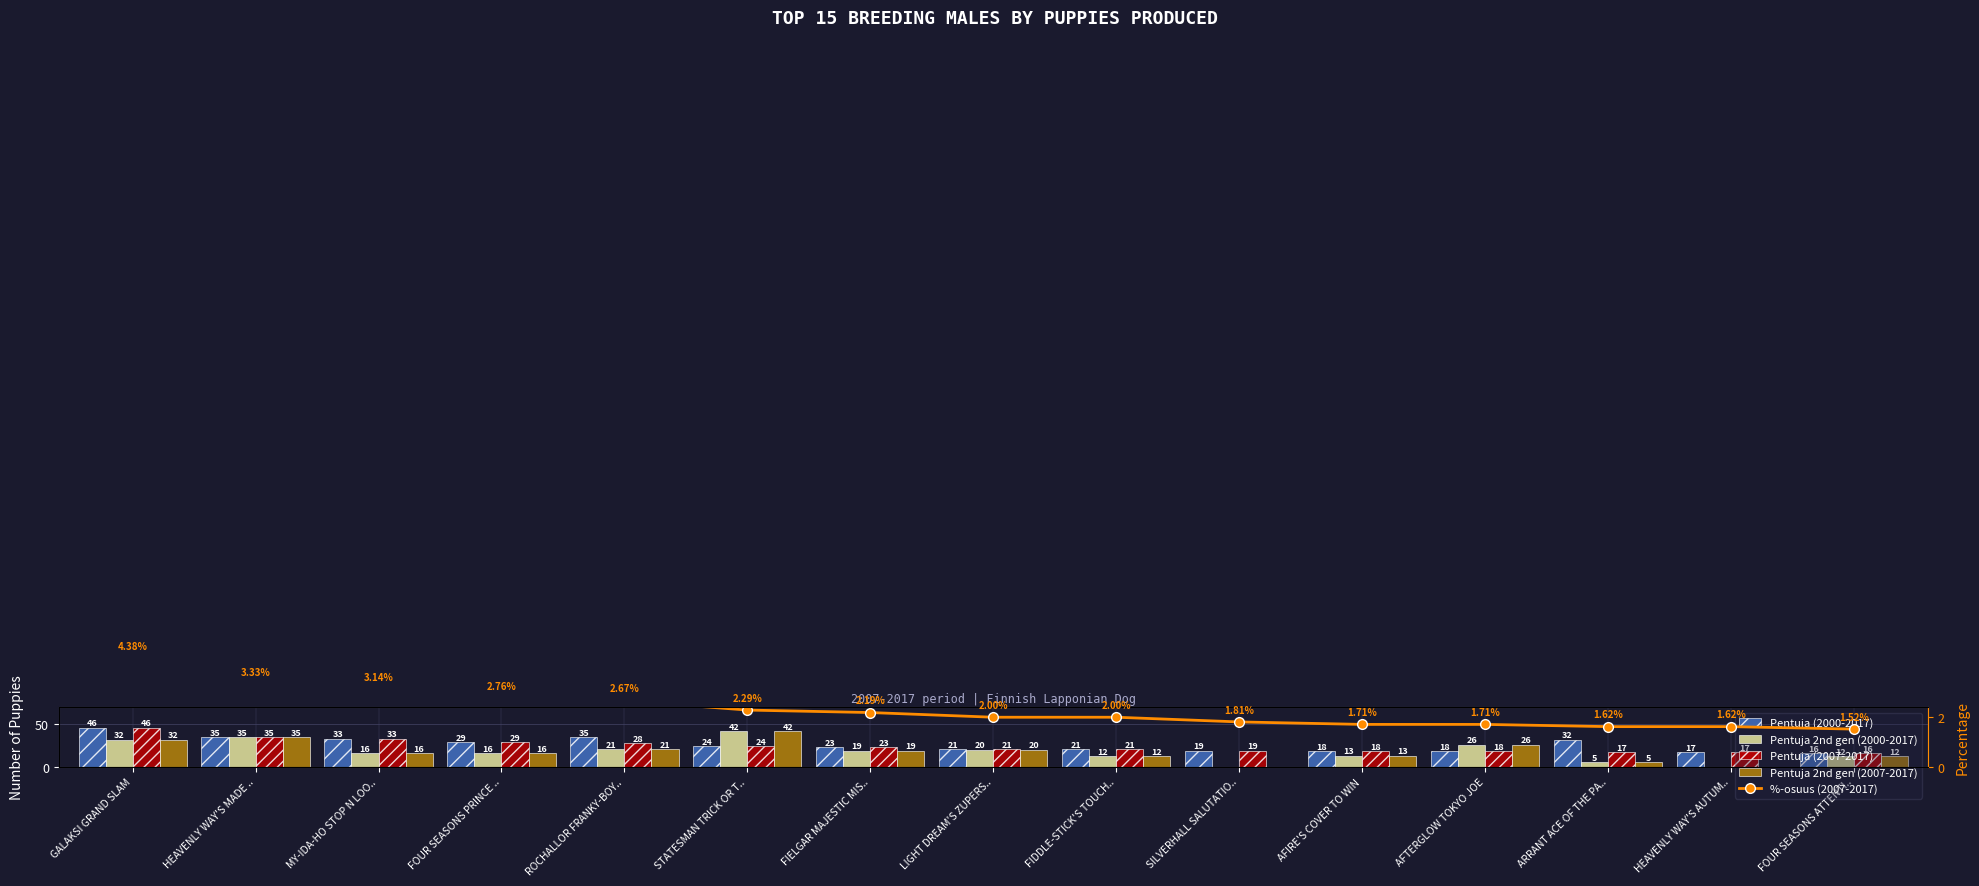

Count the number of data series in this chart.

5